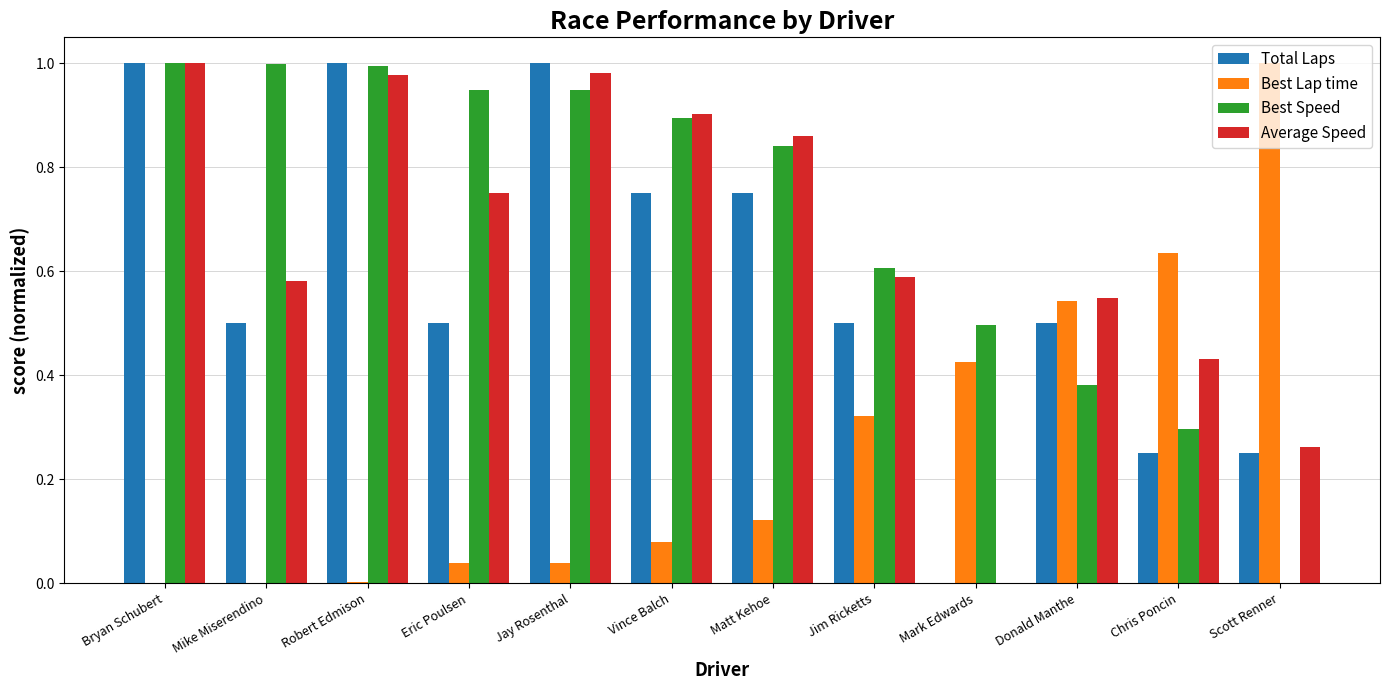

What are all the series names shown in the legend?

Total Laps, Best Lap time, Best Speed, Average Speed